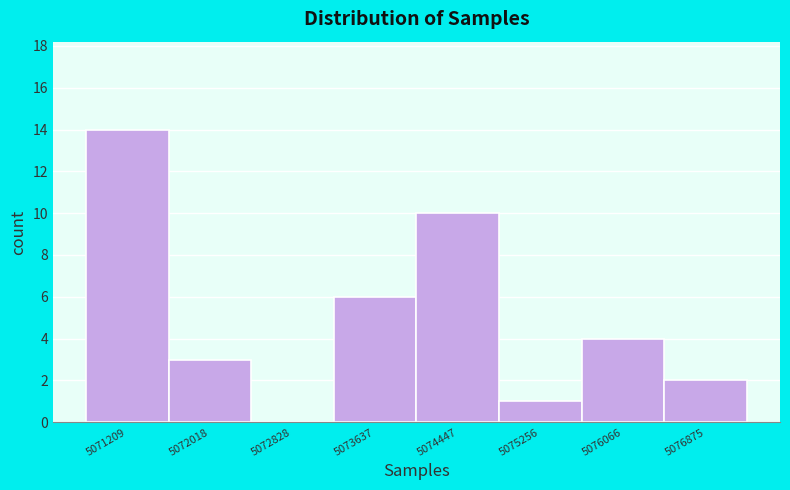

Reading left to right, what are all the values shown in this chart?

5071209=14	5072018=3	5072828=0	5073637=6	5074447=10	5075256=1	5076066=4	5076875=2